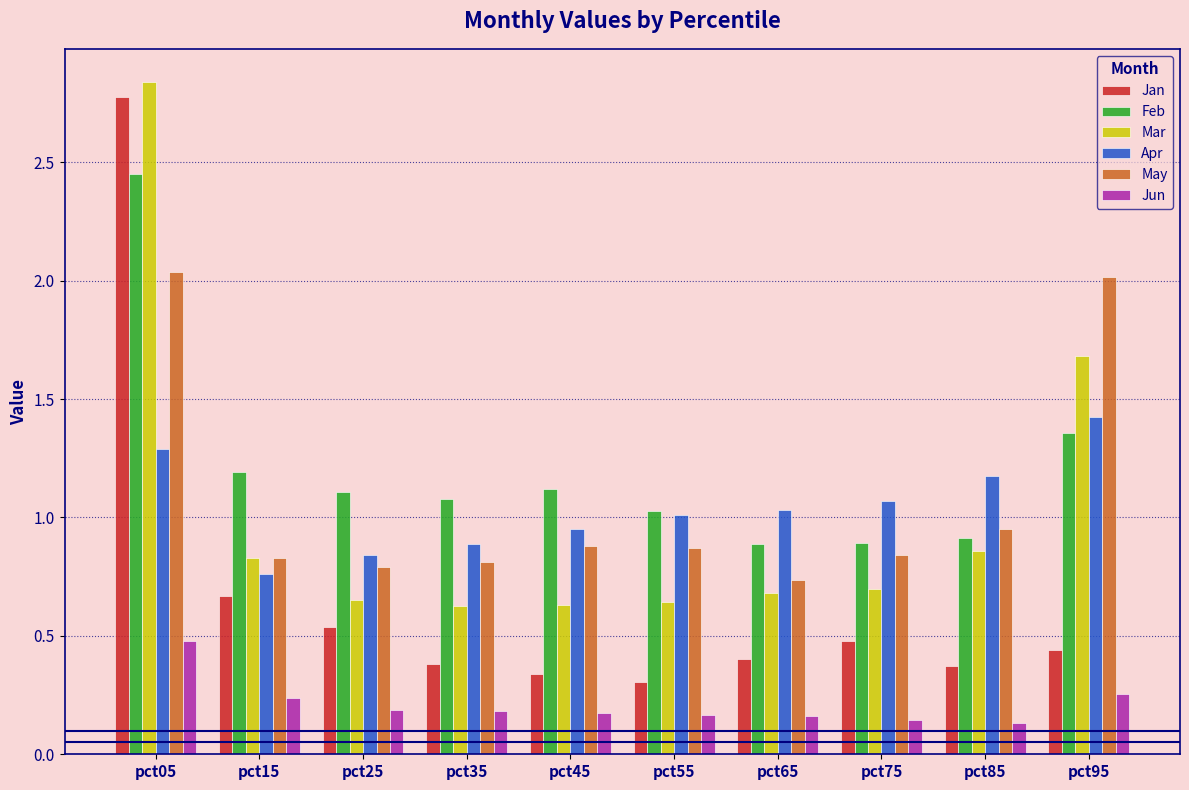

How many bars are there in each group?

6